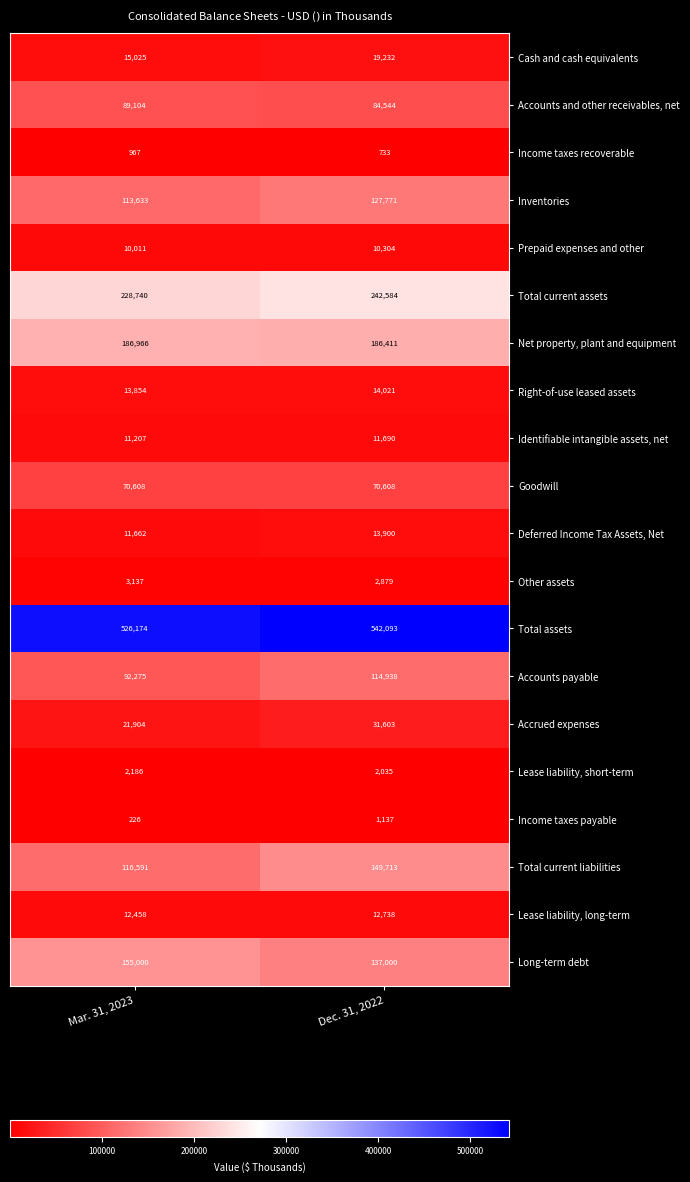

The value of Lease liability, short-term at Dec. 31, 2022 is 1093. True or false?

False